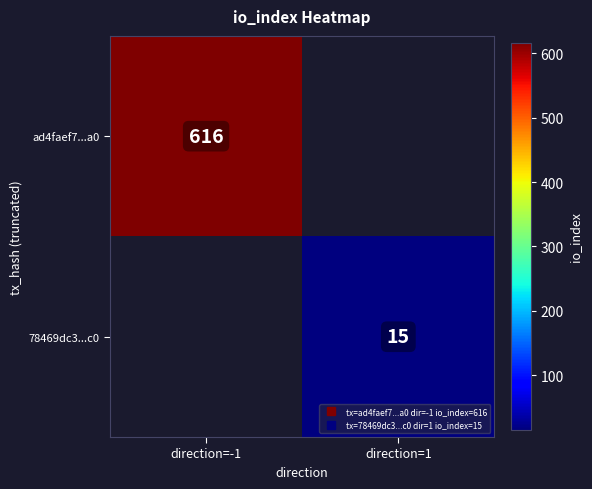

Rank the series by their average value, from highest to lowest.

ad4faef7...a0, 78469dc3...c0